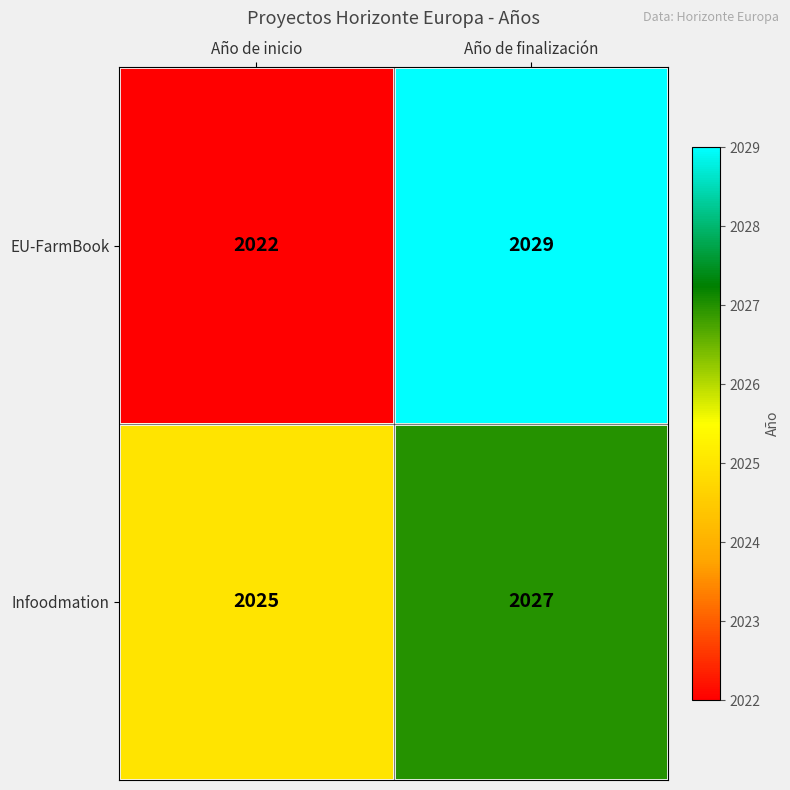

Reading left to right, transcribe all the data shown in this chart.

EU-FarmBook: 2022	2029
Infoodmation: 2025	2027